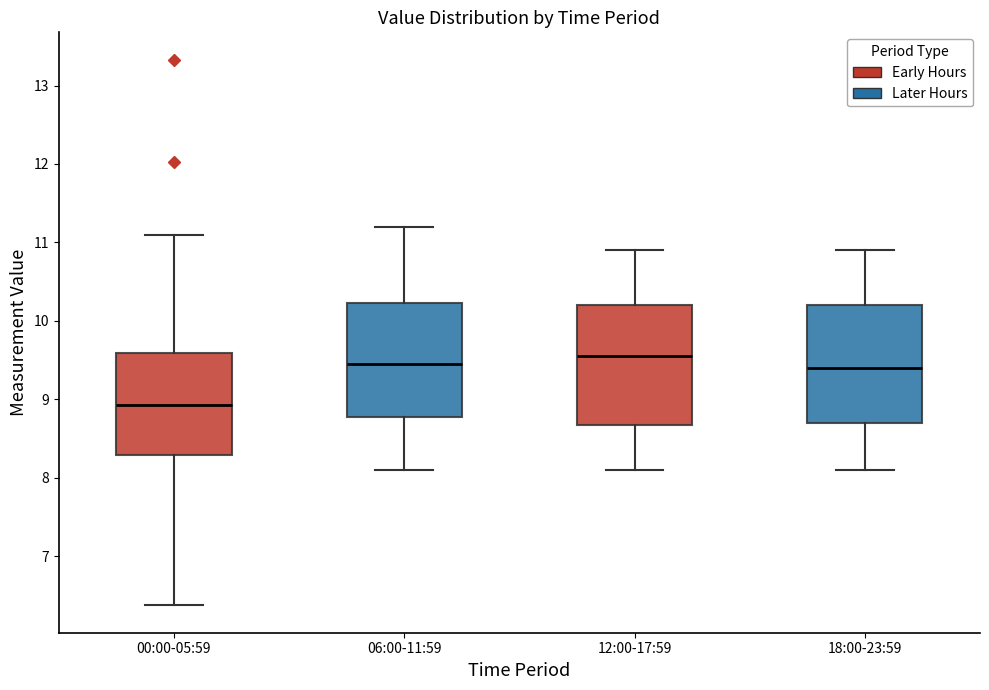

Where does the upper whisker of the box for 06:00-11:59 end on the y-axis? The values are not printed on the chart, so give them approximately, as read against the axis.

11.2